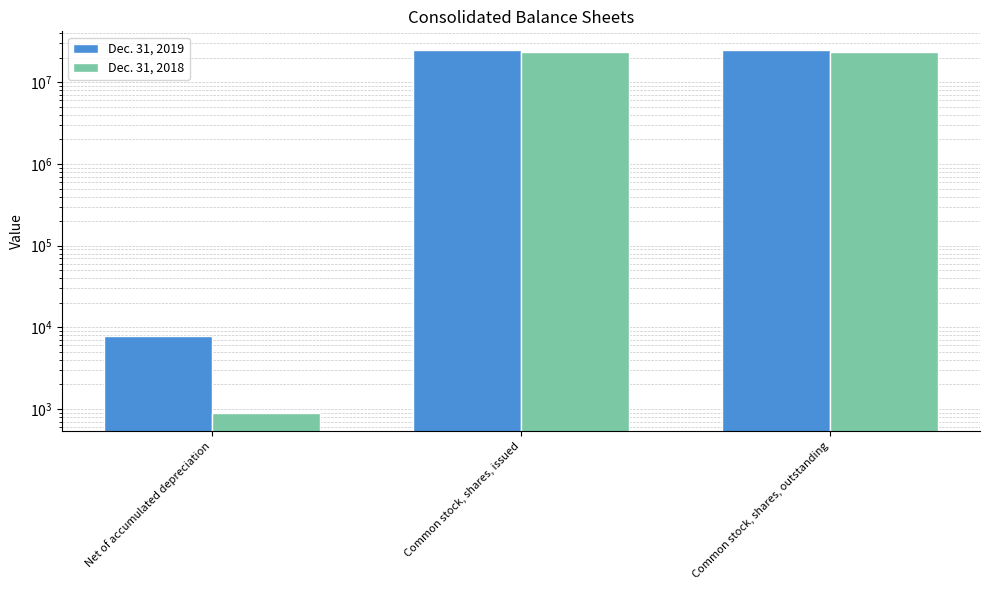

Rank the series by their maximum value, from highest to lowest.

Dec. 31, 2019, Dec. 31, 2018